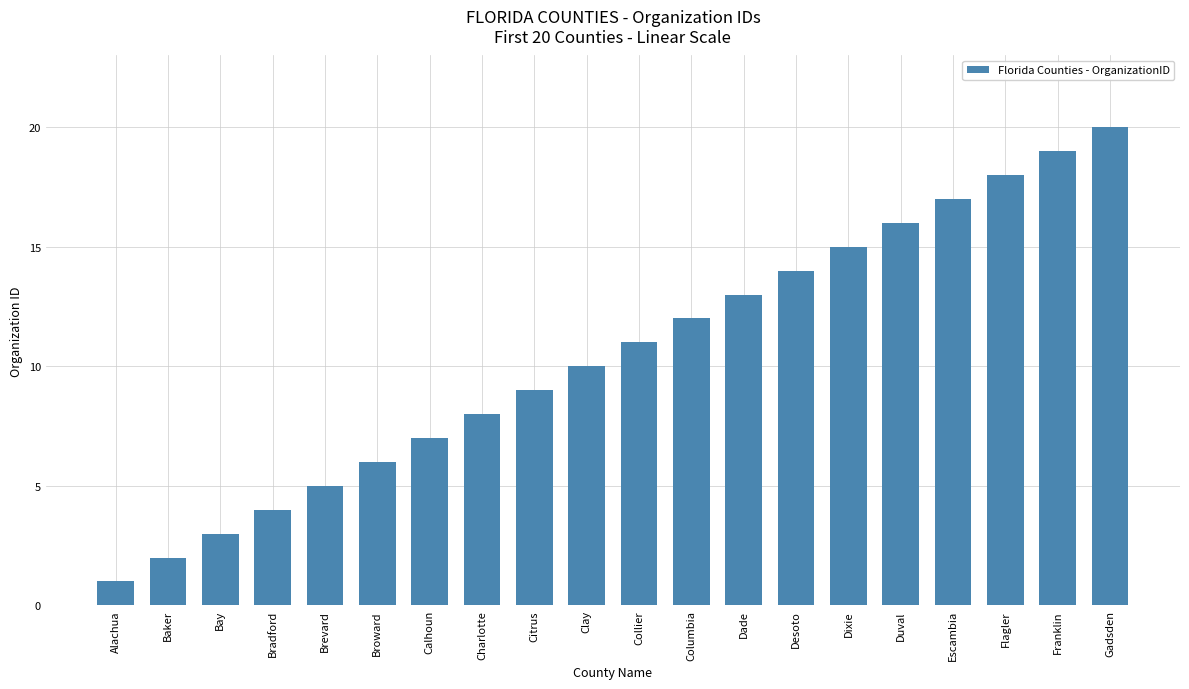

What is the smallest value displayed?

1